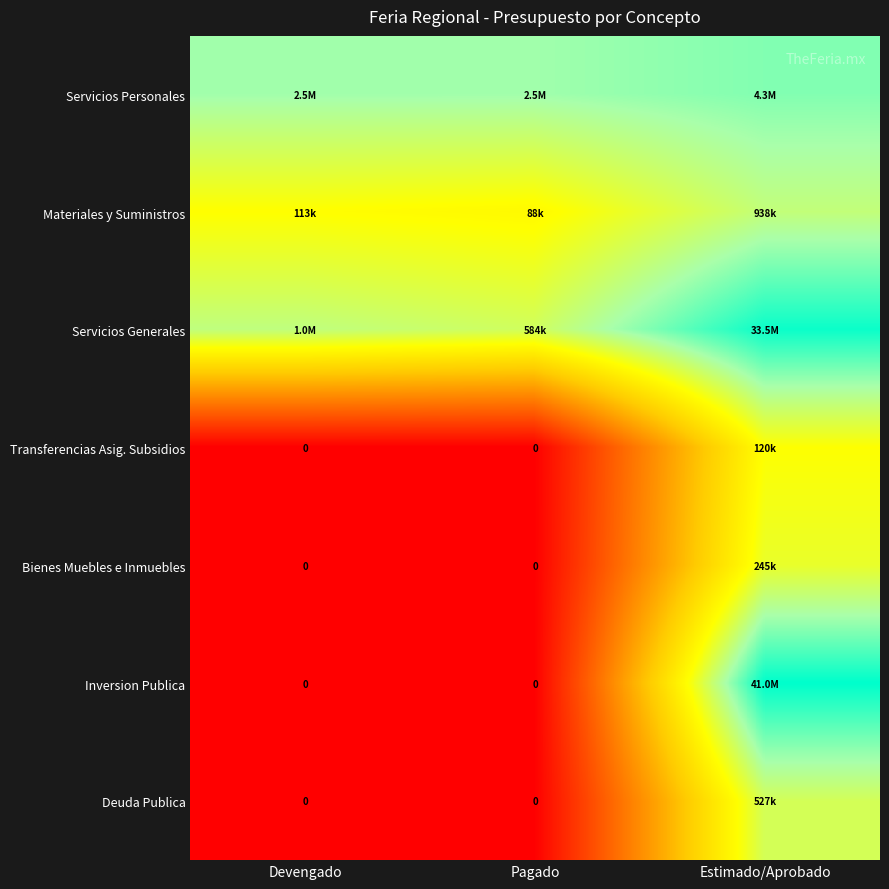

The value of Transferencias Asig. Subsidios at Pagado is 0.0. True or false?

True